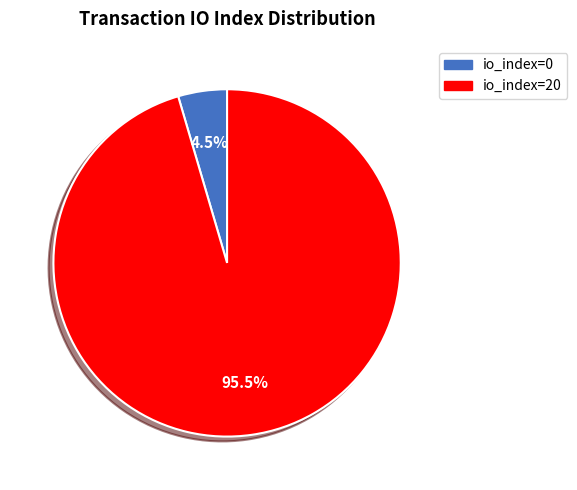

Is io_index=20 the majority of the pie?

Yes